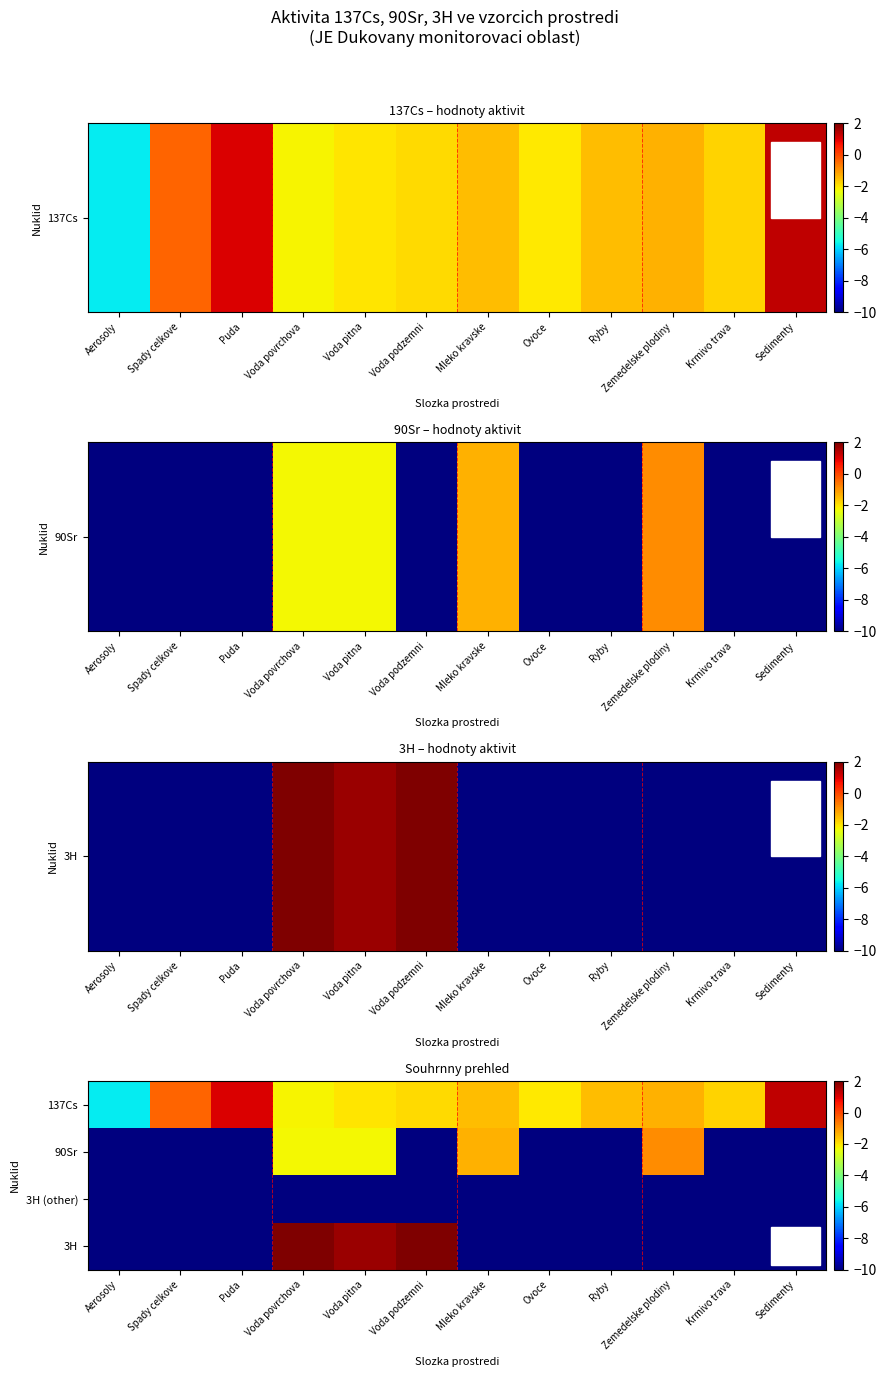

What is the spread (max minus min) of values at Voda podzemni?

12.2